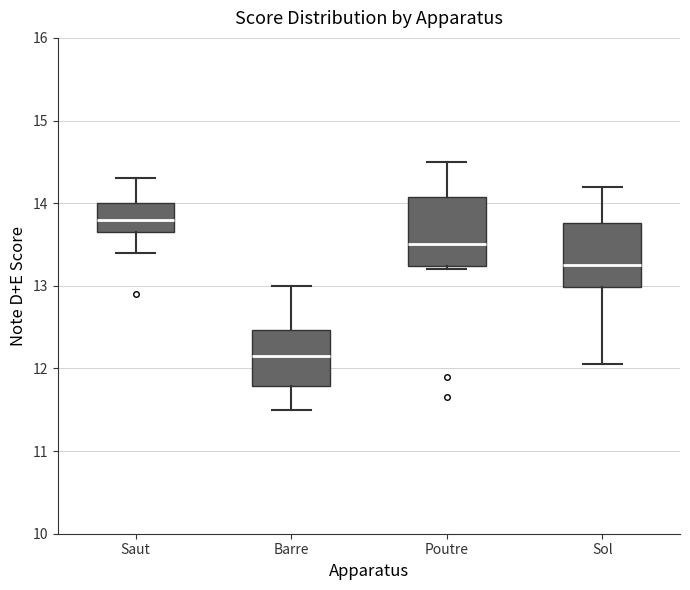

Which box's median line is the highest?

Saut